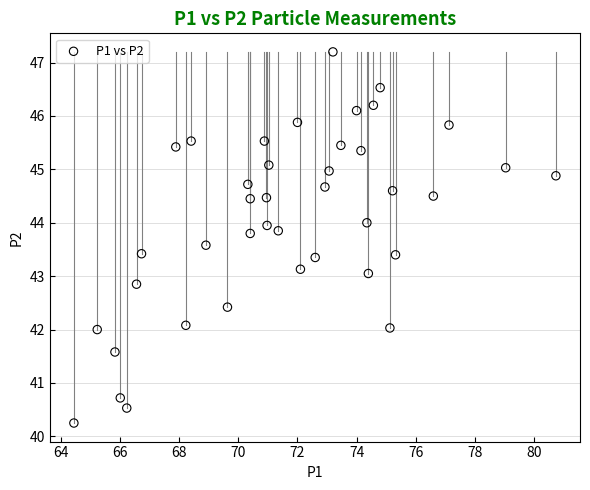

What is the range of X values (max minus min)?

16.3